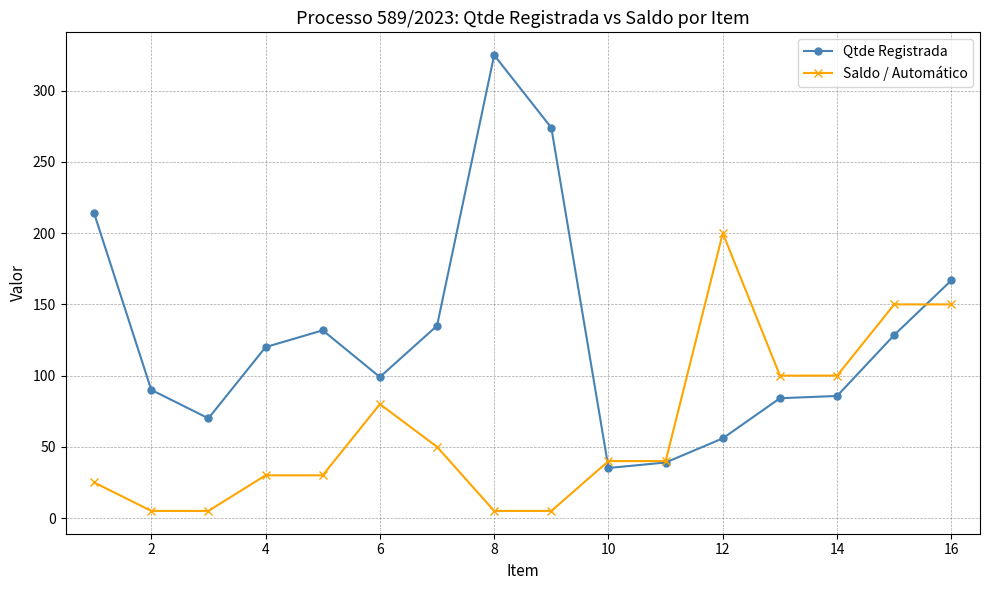

Which series has the largest total across all categories?

Qtde Registrada